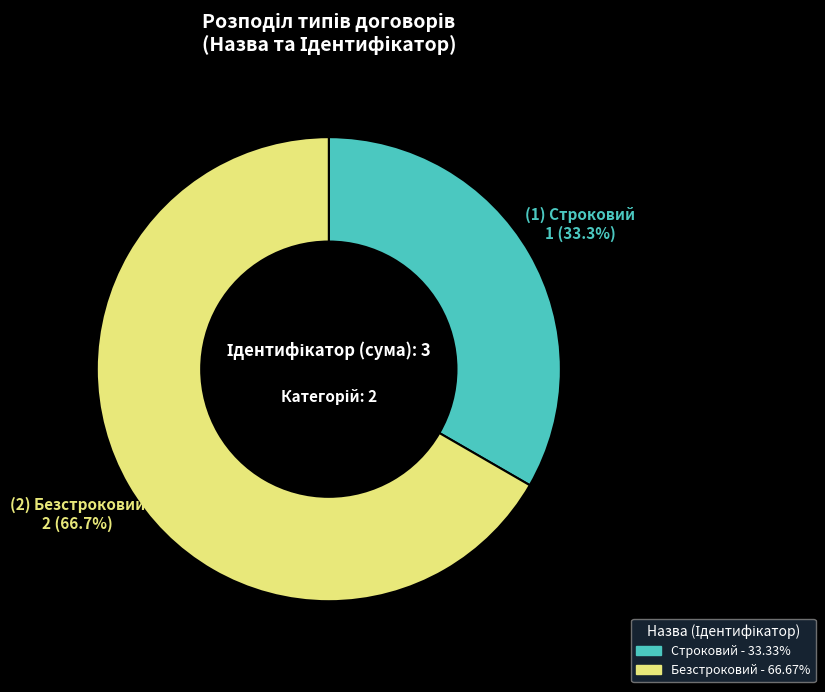

How many segments does this pie chart have?

2